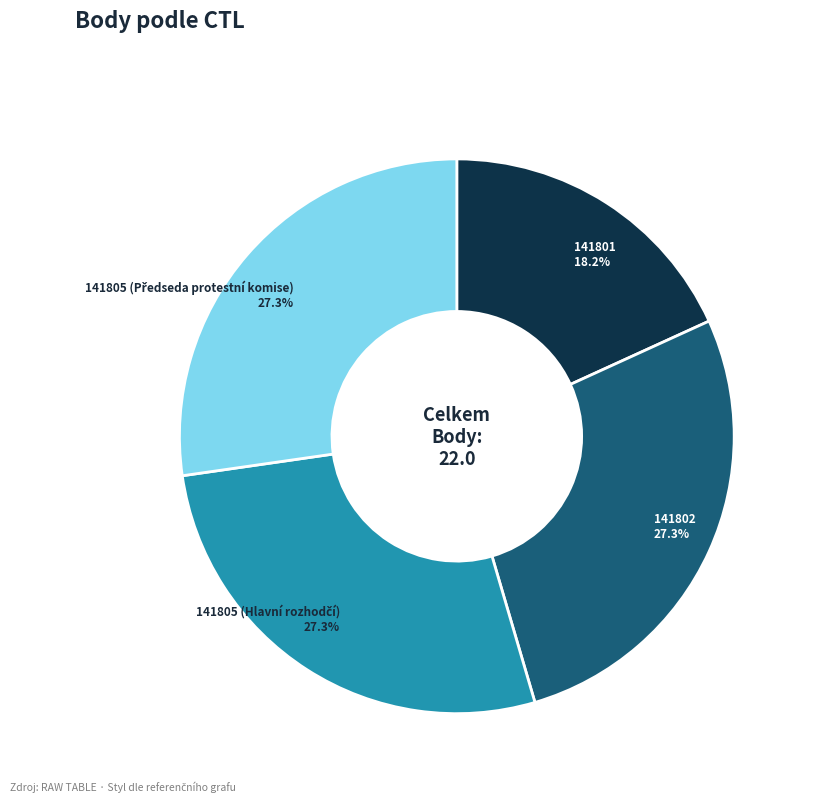

Is there a majority slice in this chart?

No